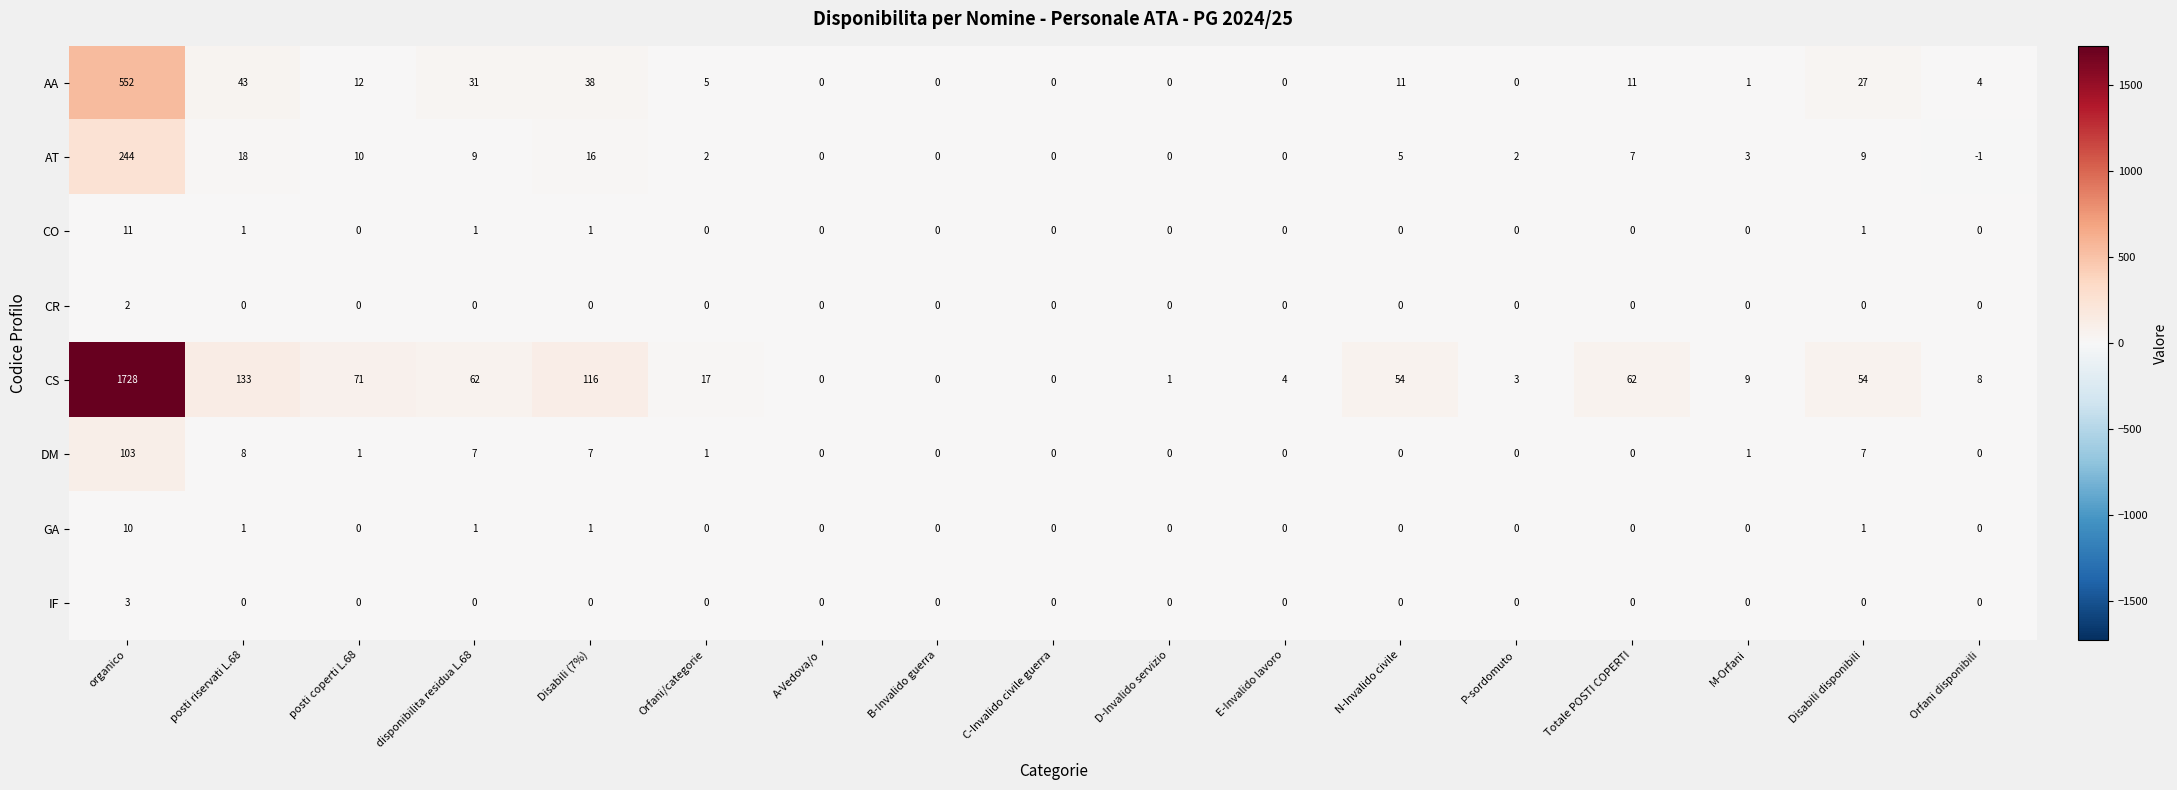

The value of CR at posti riservati L.68 is -1. True or false?

False